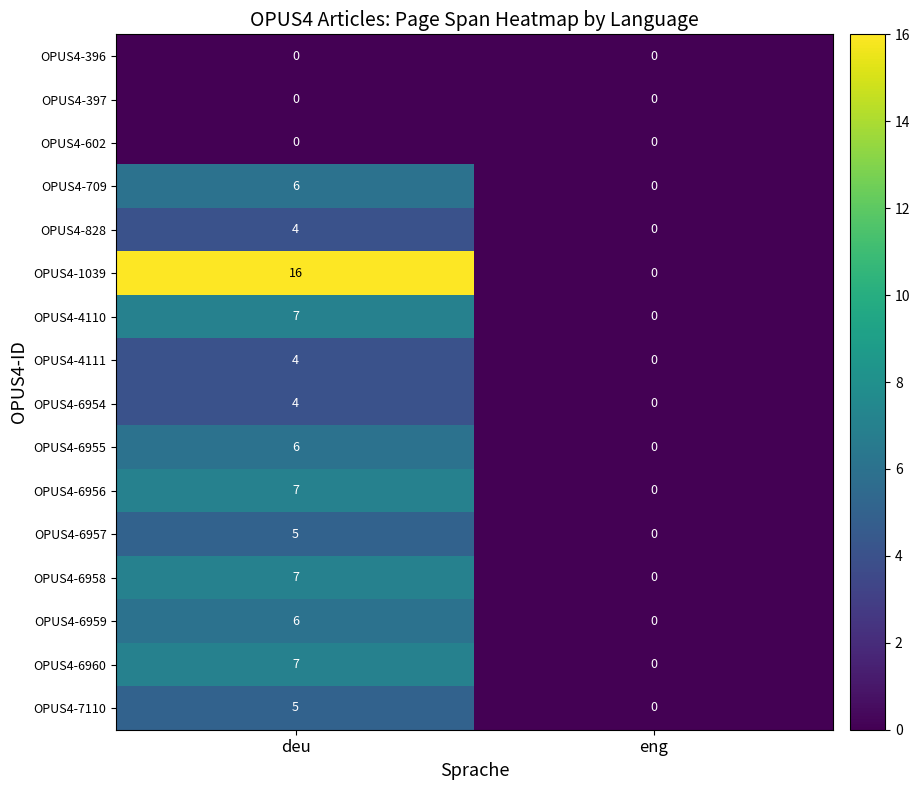

The value of OPUS4-828 at eng is 0. True or false?

True